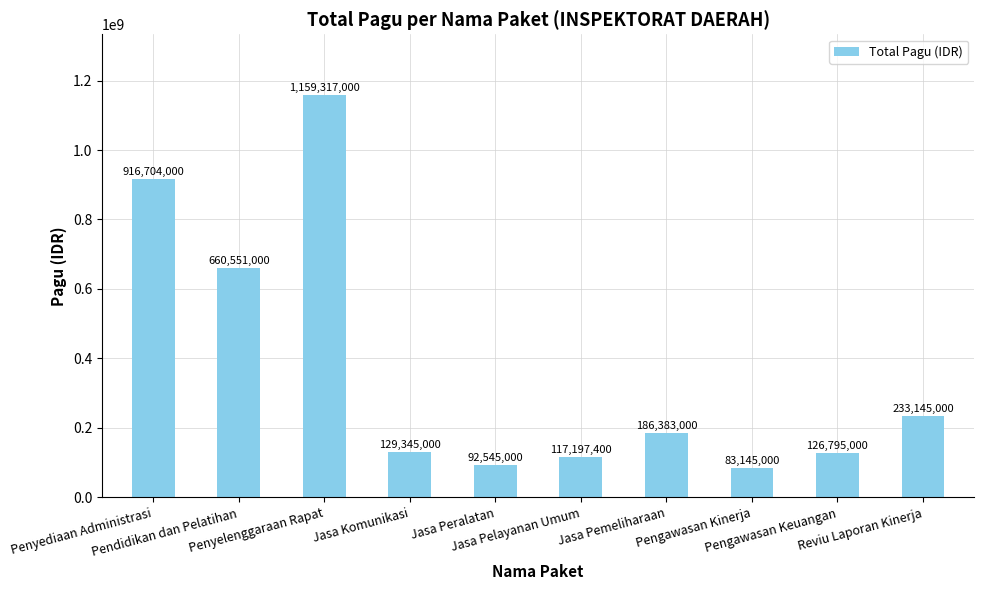

What is the sum of all values?

3705127400